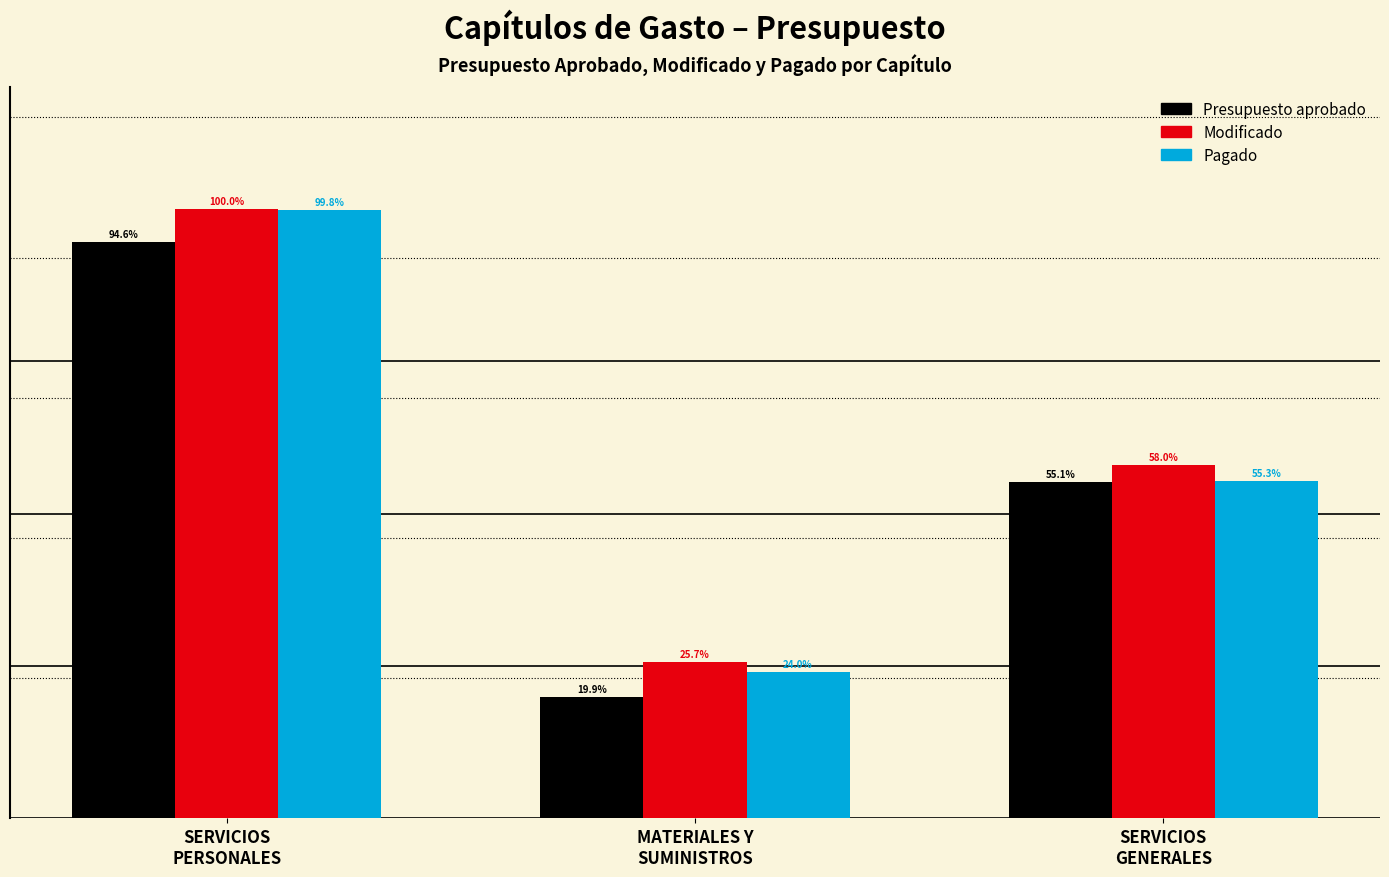

Does the chart contain stacked bars?

No